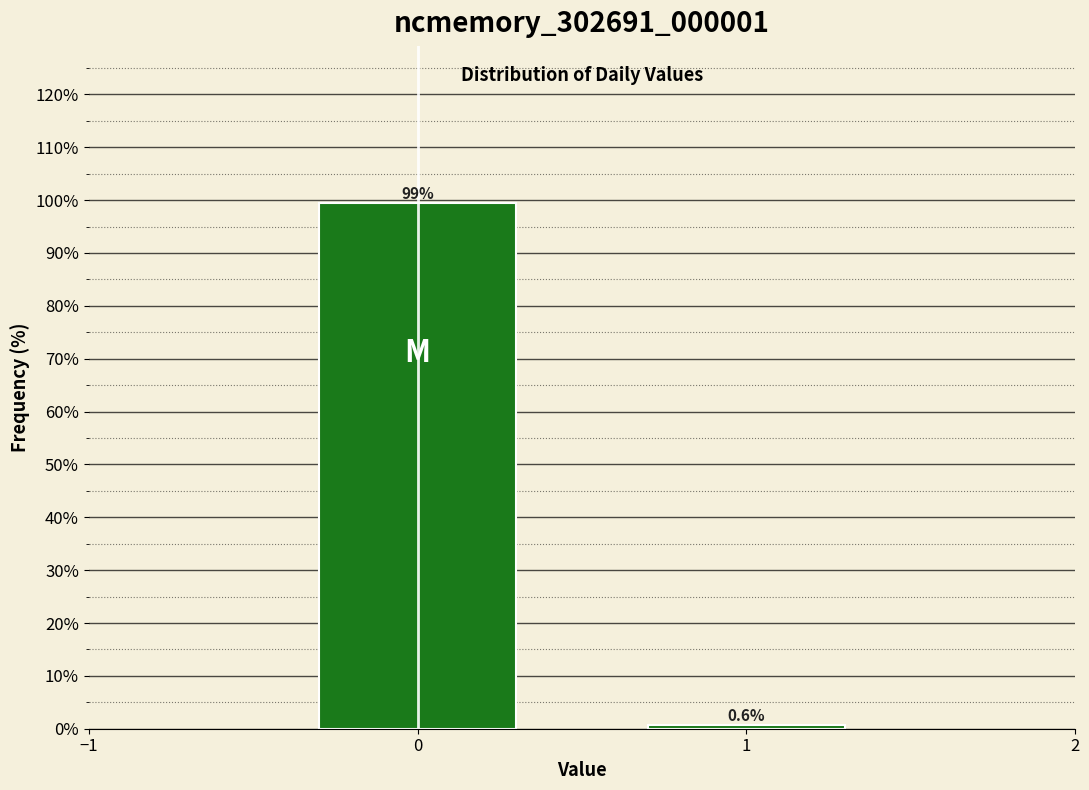

Reading left to right, list all the values displayed in this chart.

0=99.4	1=0.6